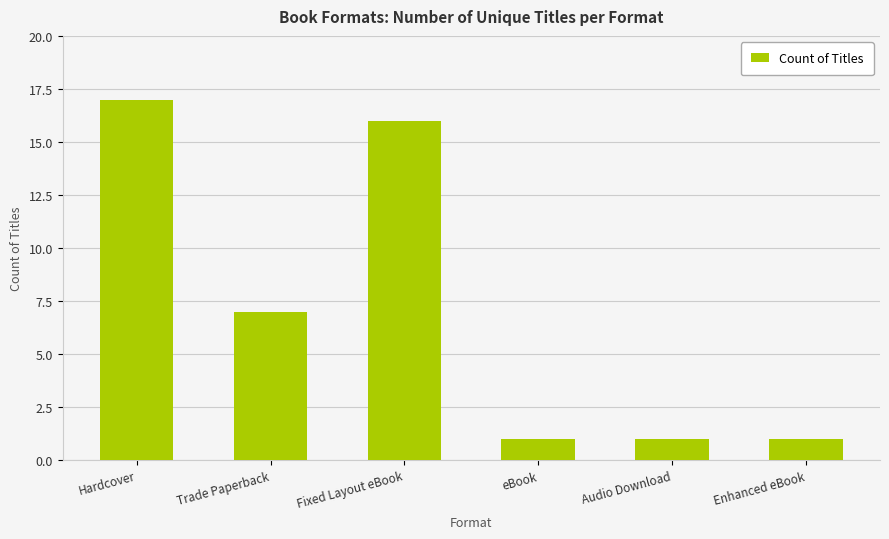

What is the maximum value shown in the chart?

17